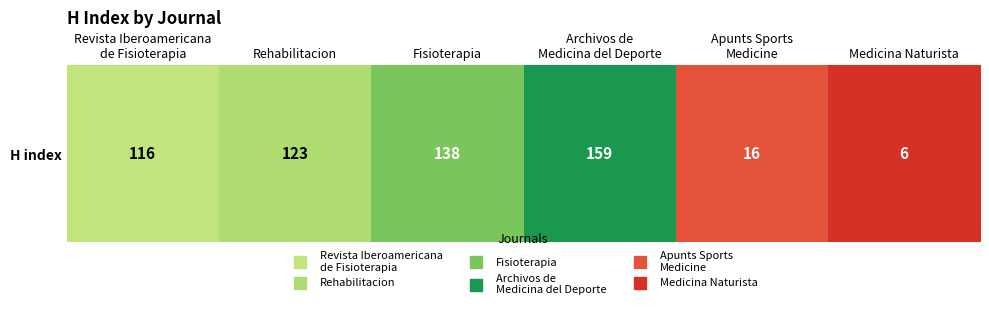

How many data points are less than 123?

3